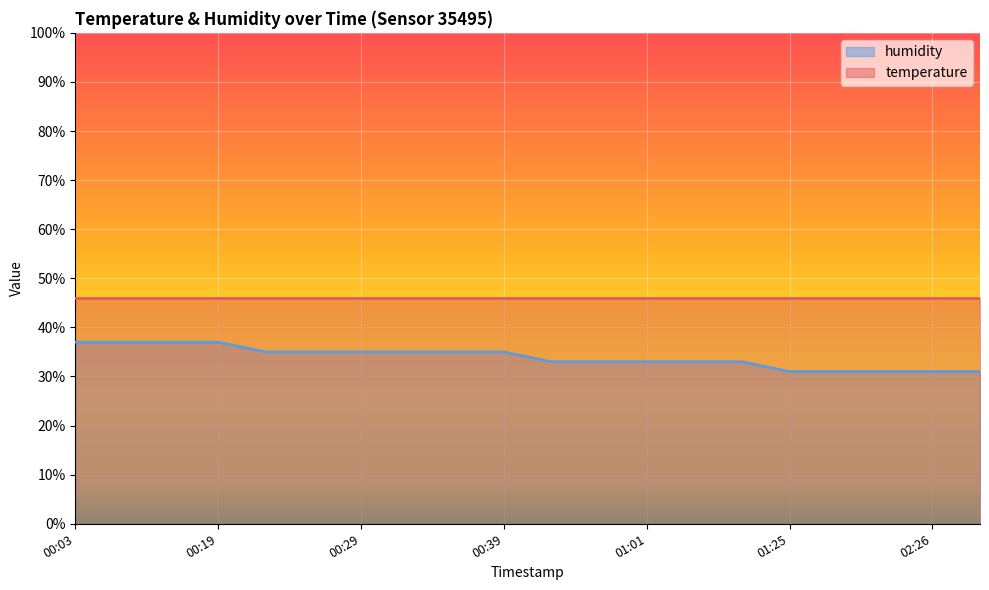

Between 01:18 and 01:01, which is larger?

01:18